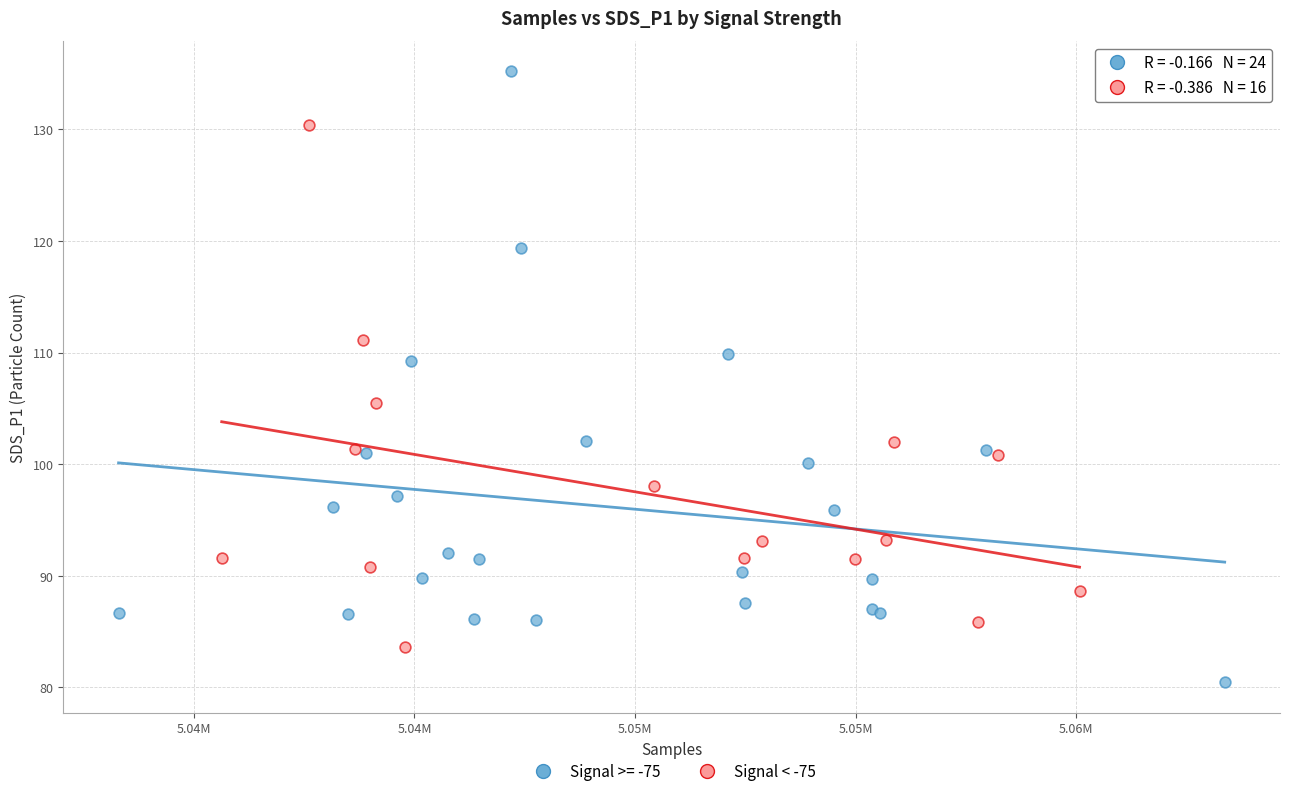

Which series reaches the minimum Y coordinate?

Signal >= -75